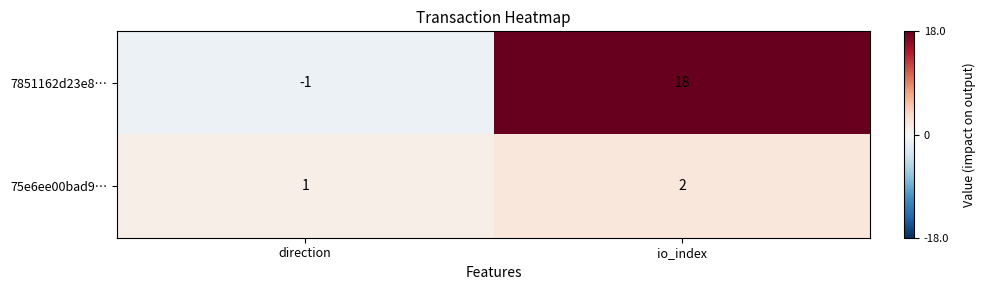

At which label does 75e6ee00bad9… reach its peak?

io_index